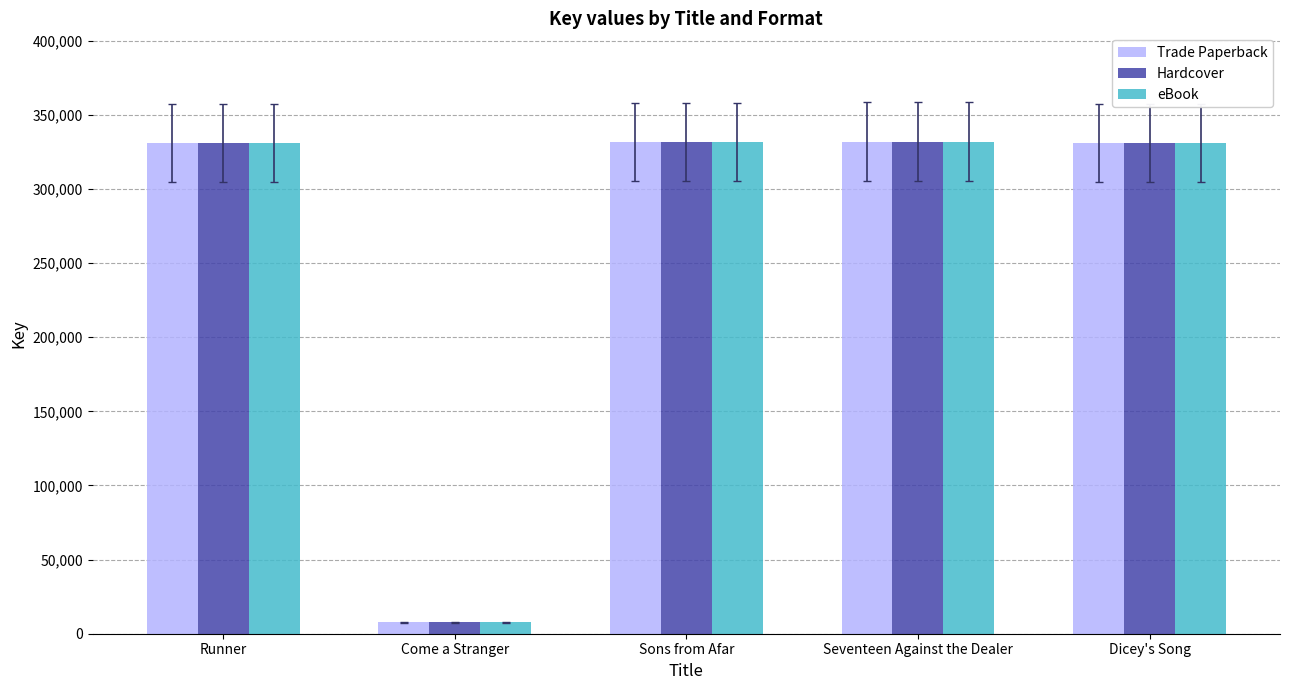

What position from the left is Dicey's Song?

5